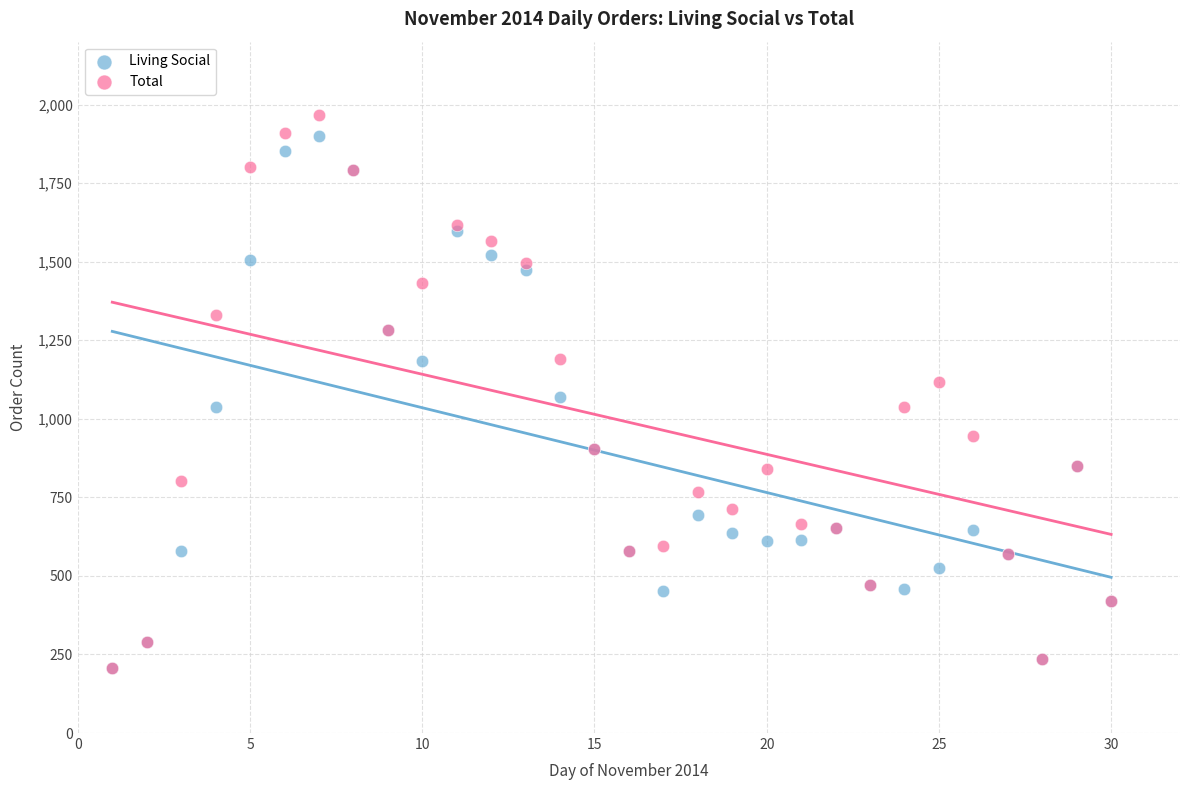

Which series contains the highest Y value?

Total